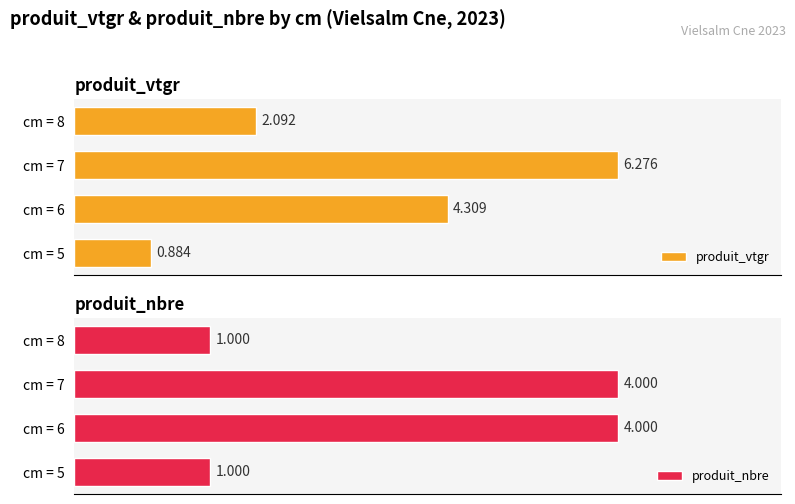

Rank the categories by produit_vtgr value from highest to lowest.

cm = 7, cm = 6, cm = 8, cm = 5